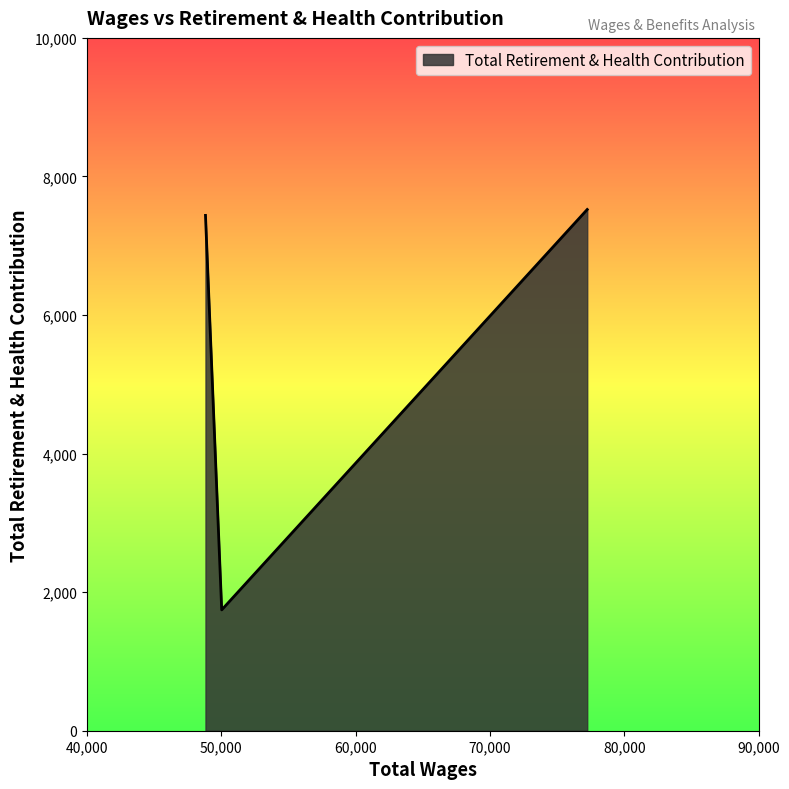

What is the greatest value displayed?

7523